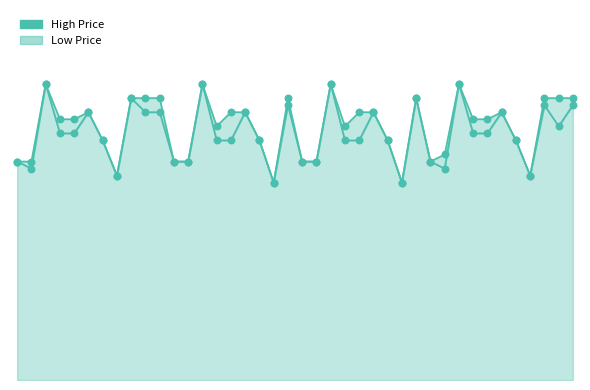

Is the value of High Price at 17 greater than the value of Low Price at 19?

No